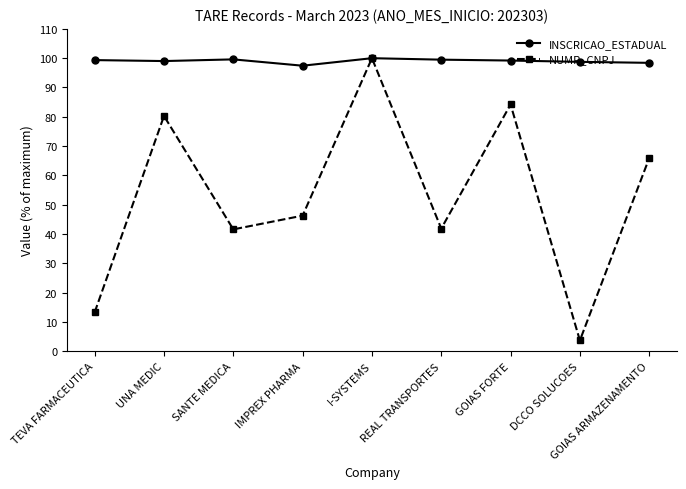

What is the label of the 5th point from the right?

I-SYSTEMS